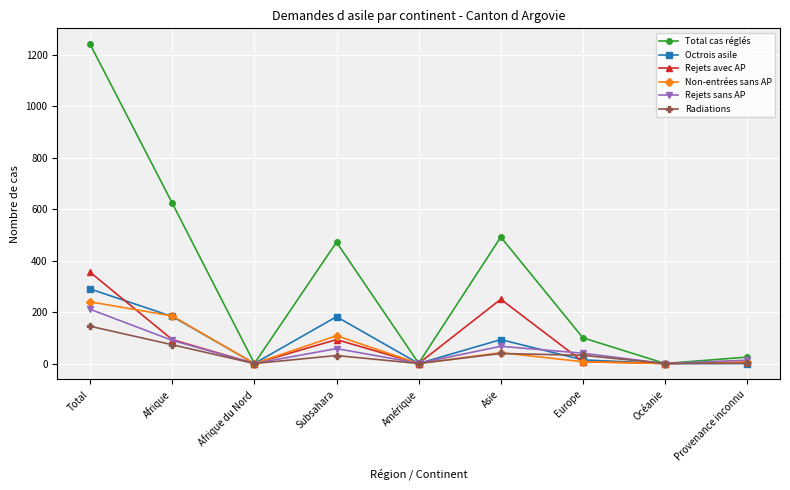

What is the value of the Rejets sans AP point at the 1st from the left?

211